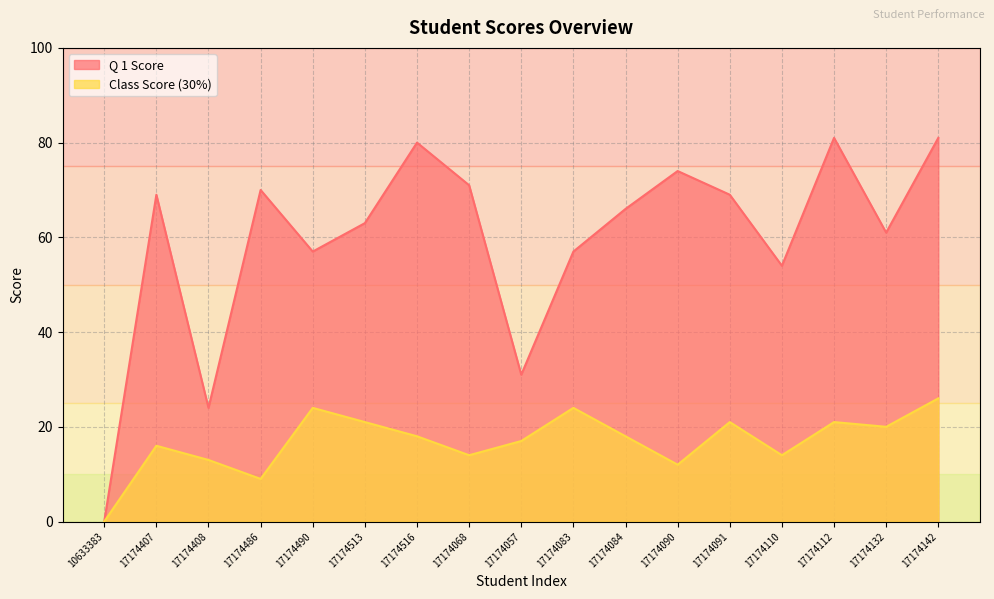

True or false: Class Score (30%) has more than 2 points higher than both neighbors.

True